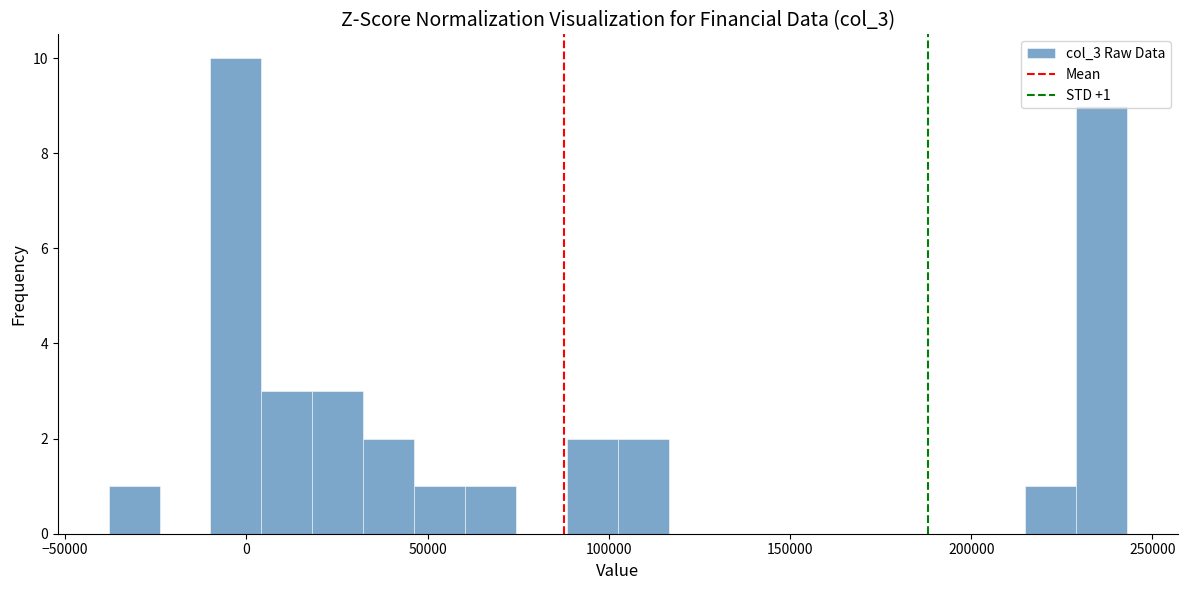

Around what value on the x-axis is the tallest bar? Give the approximate position of its centre, as read against the axis.

-5000